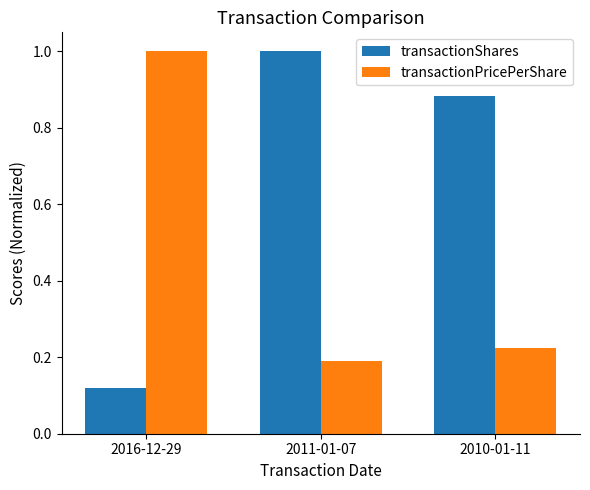

What is the difference between the transactionShares values at 2010-01-11 and 2016-12-29?

0.8